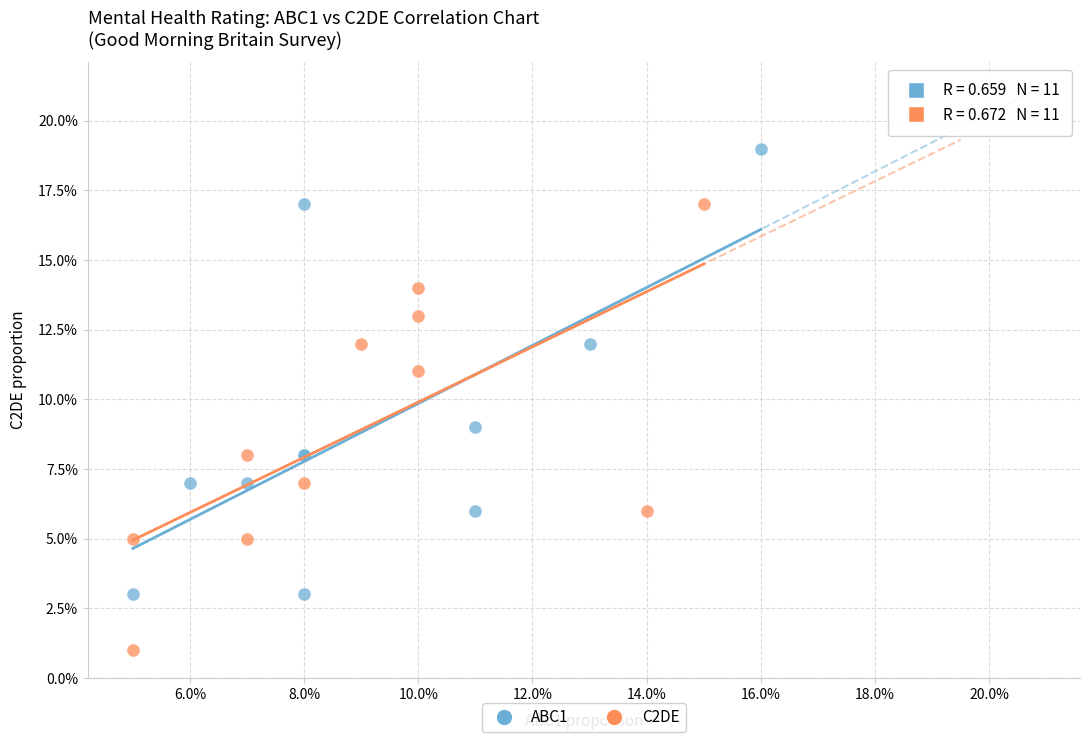

Which series reaches the minimum Y coordinate?

C2DE